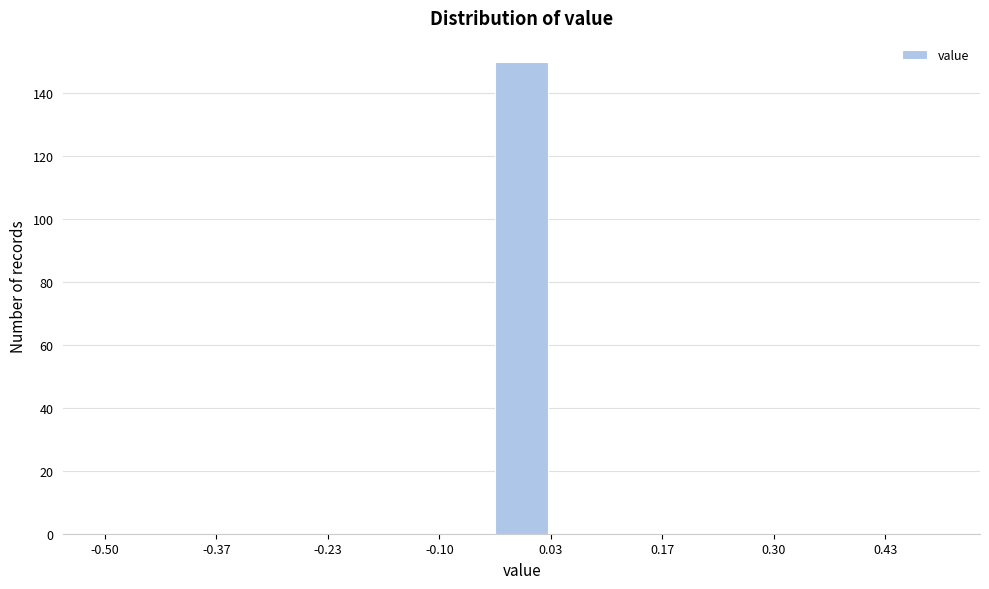

Read against the x-axis, roughly where is the centre of the tallest bar?

0.00